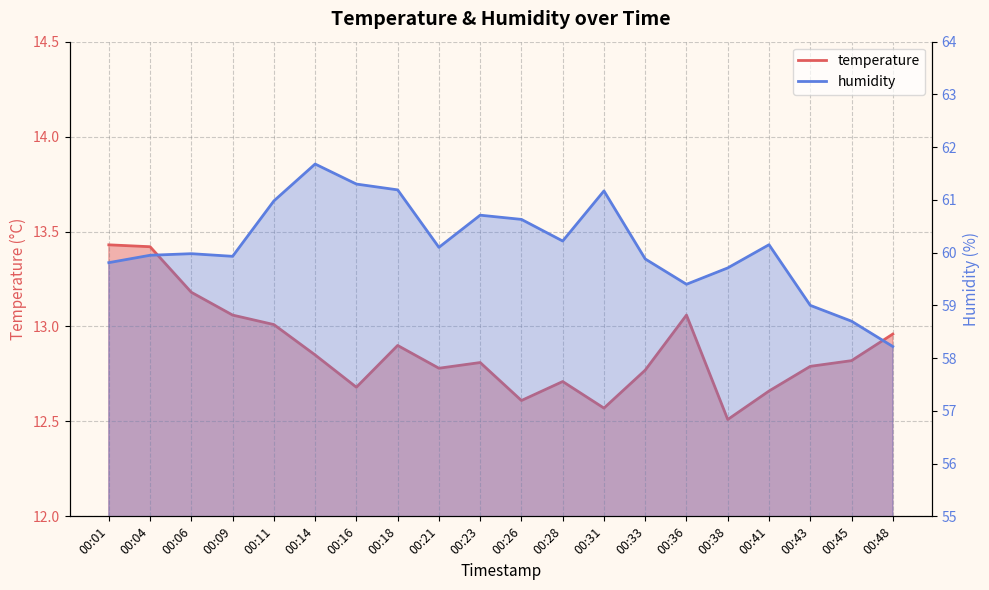

List the labels in order of humidity value, smallest first.

00:48, 00:45, 00:43, 00:36, 00:38, 00:01, 00:33, 00:09, 00:04, 00:06, 00:21, 00:41, 00:28, 00:26, 00:23, 00:11, 00:31, 00:18, 00:16, 00:14